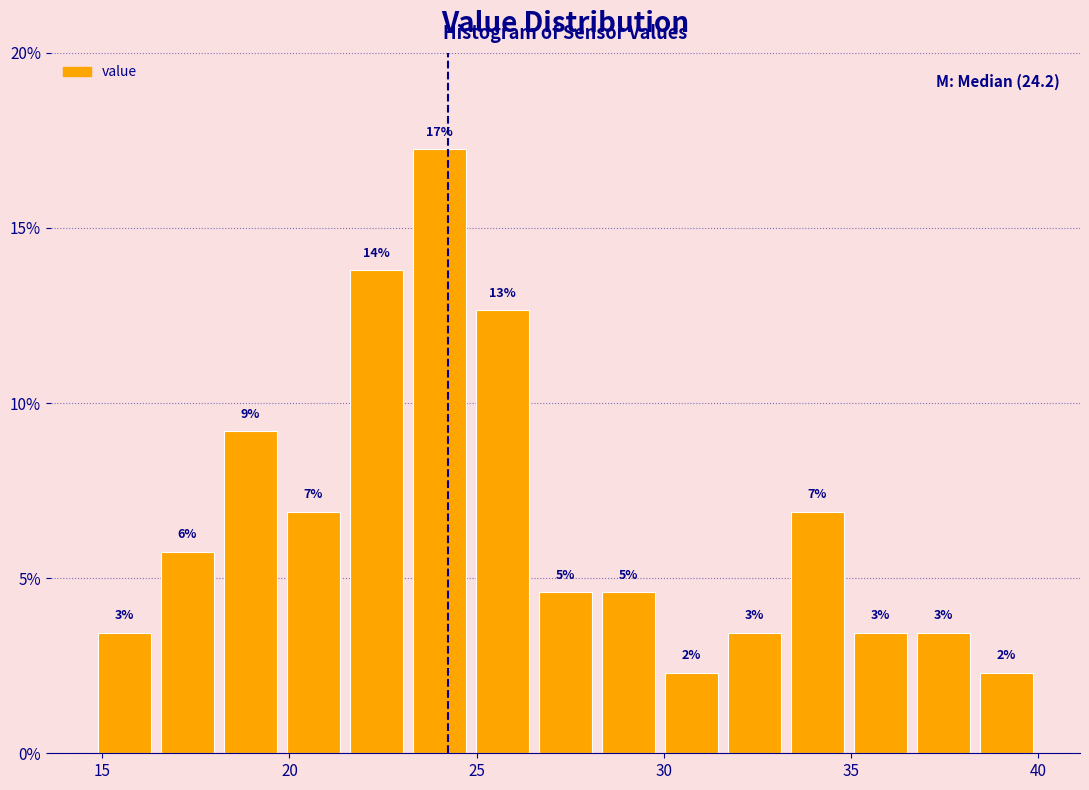

Read against the x-axis, roughly where is the centre of the tallest bar?

24.0